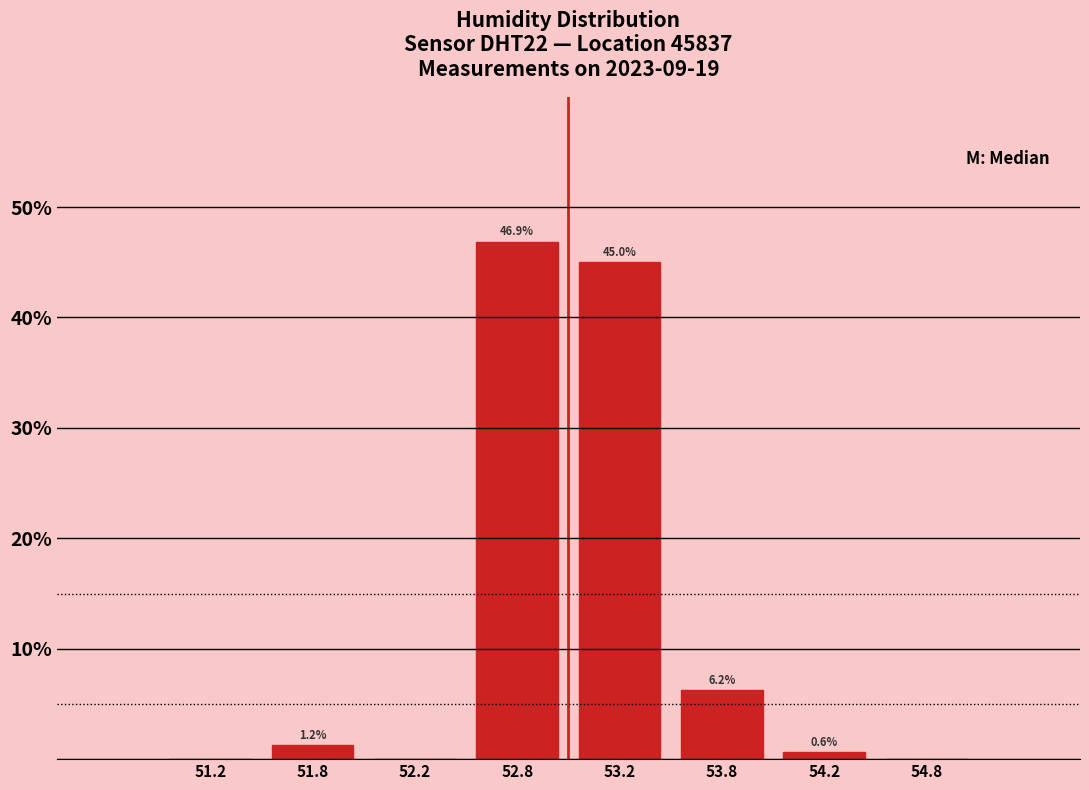

Over which range of the x-axis is the bar tallest?

52.5 to 53.0